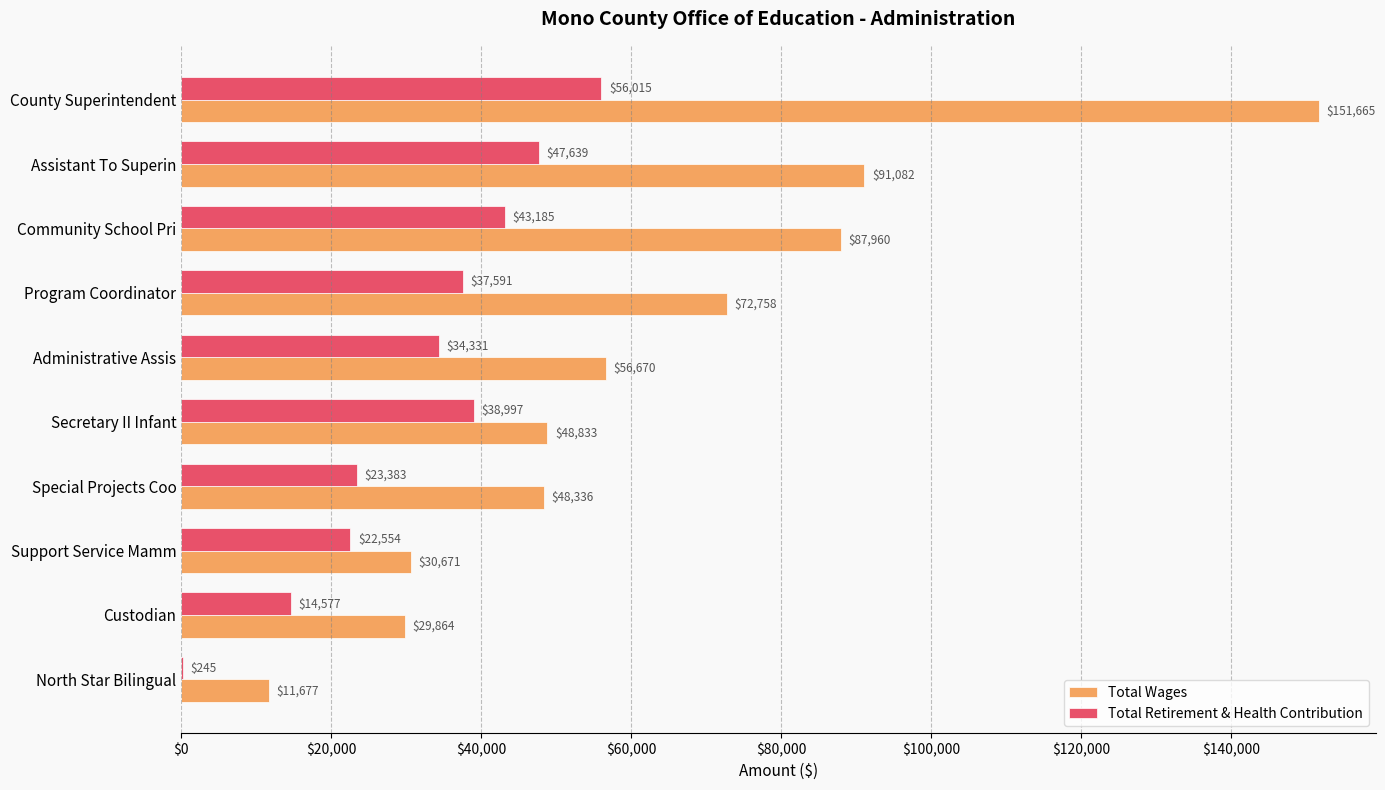

At which category is the sum across all series the highest?

County Superintendent